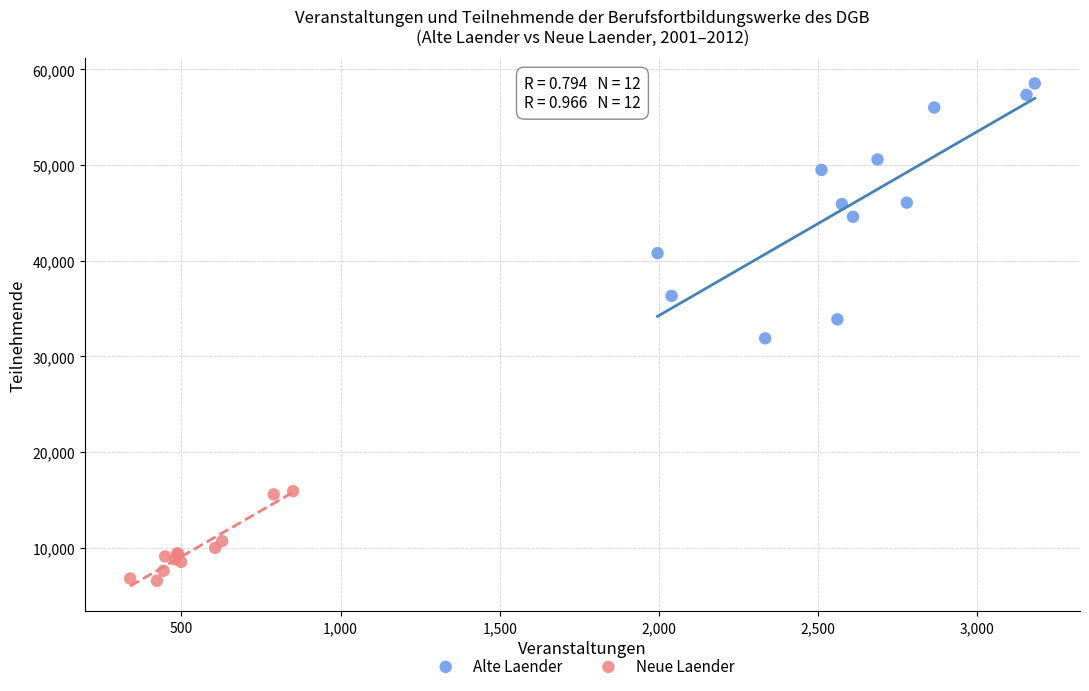

Which series has the largest Y range (max minus min)?

Alte Laender